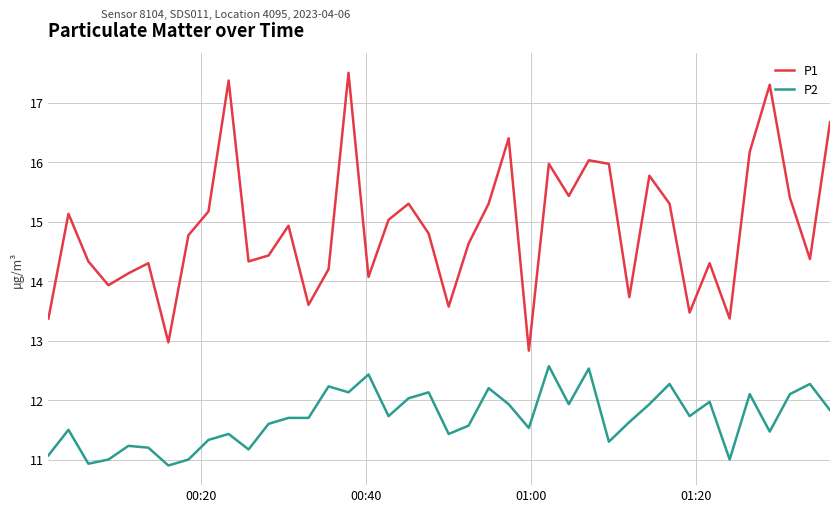

Count the number of categories in the chart.

40